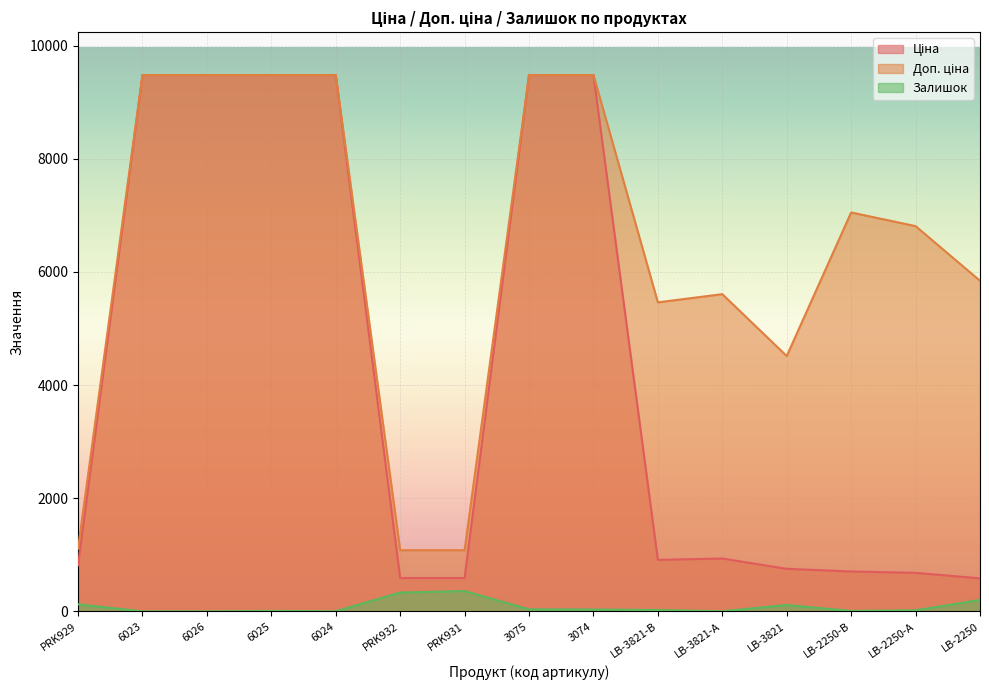

How many values in the Ціна series are below 910?

7